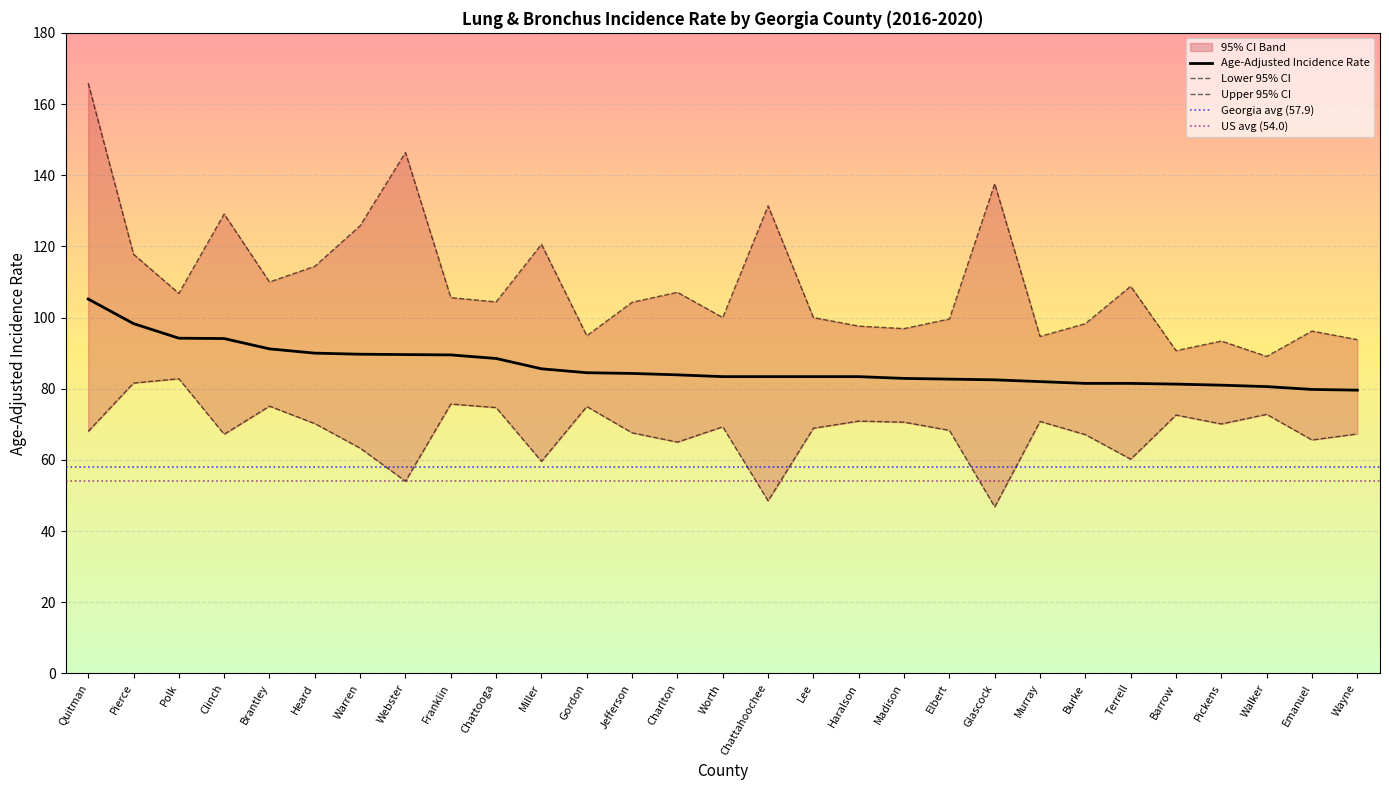

True or false: Upper 95% CI and Age-Adjusted Incidence Rate cross at least once.

False